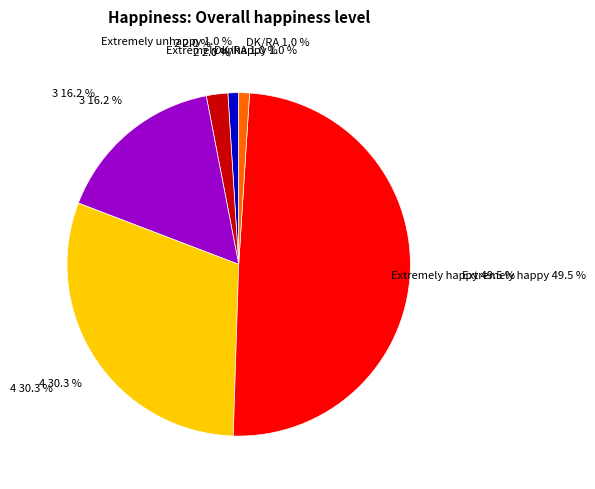

To the nearest percent, what portion does 2 represent?

2%